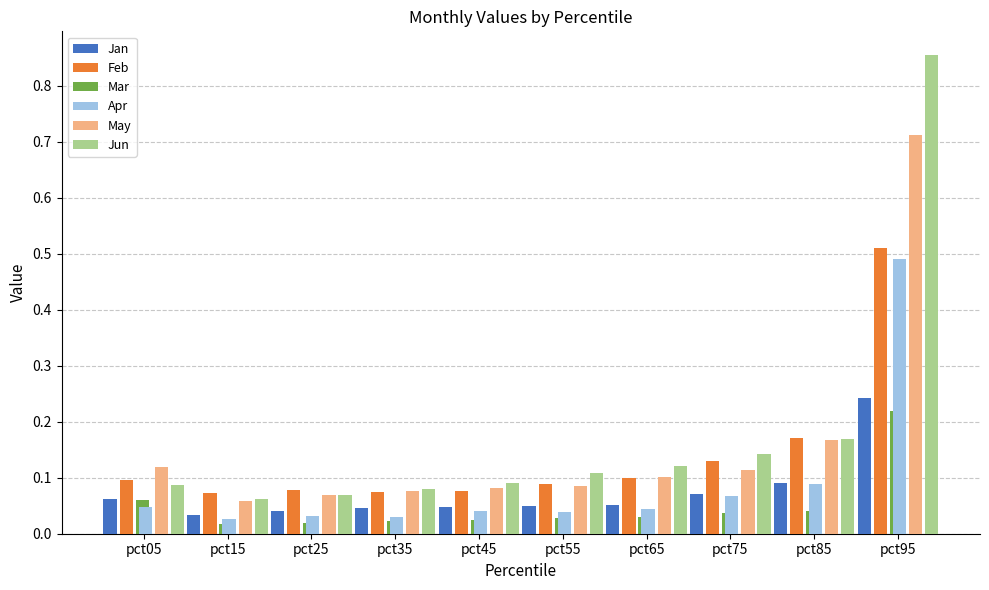

The Feb series shows 0.7 at pct95. True or false?

False